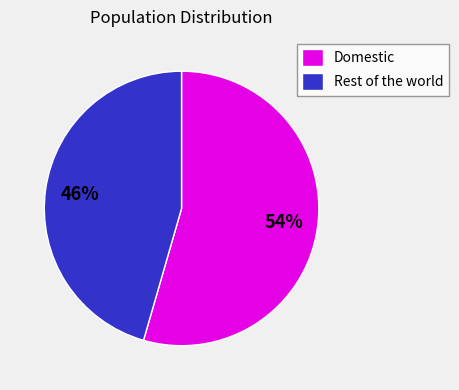

What is the ratio of the value at Domestic to the value at Rest of the world?

1.2